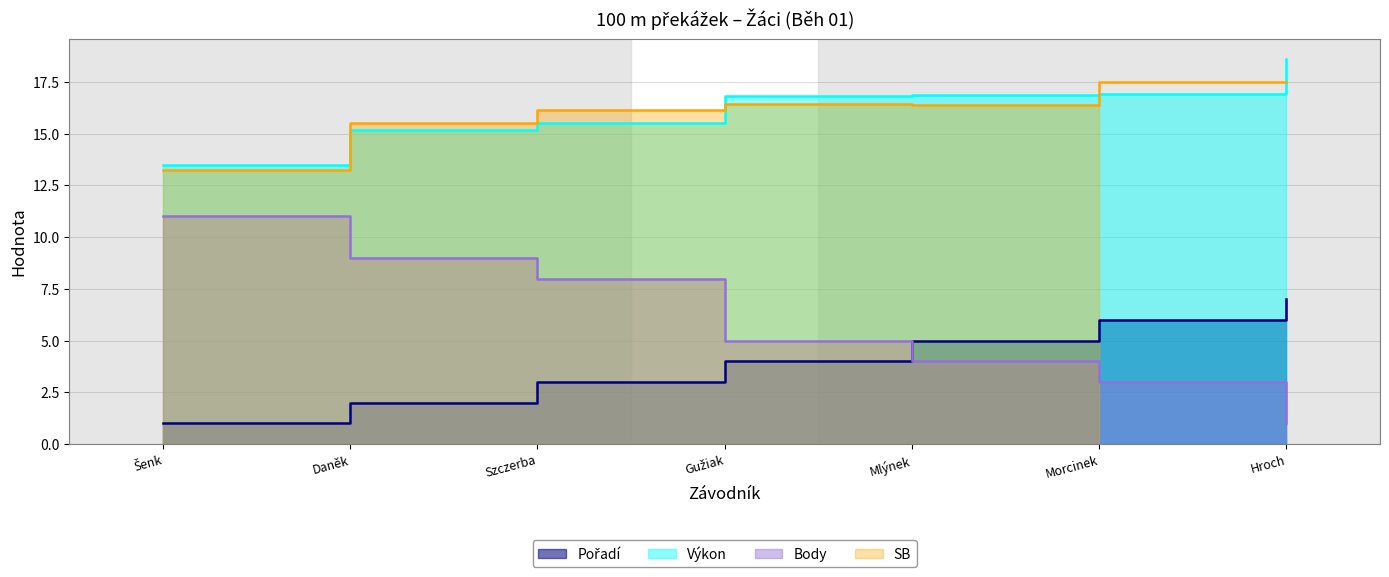

Which series has the widest spread of values?

Body